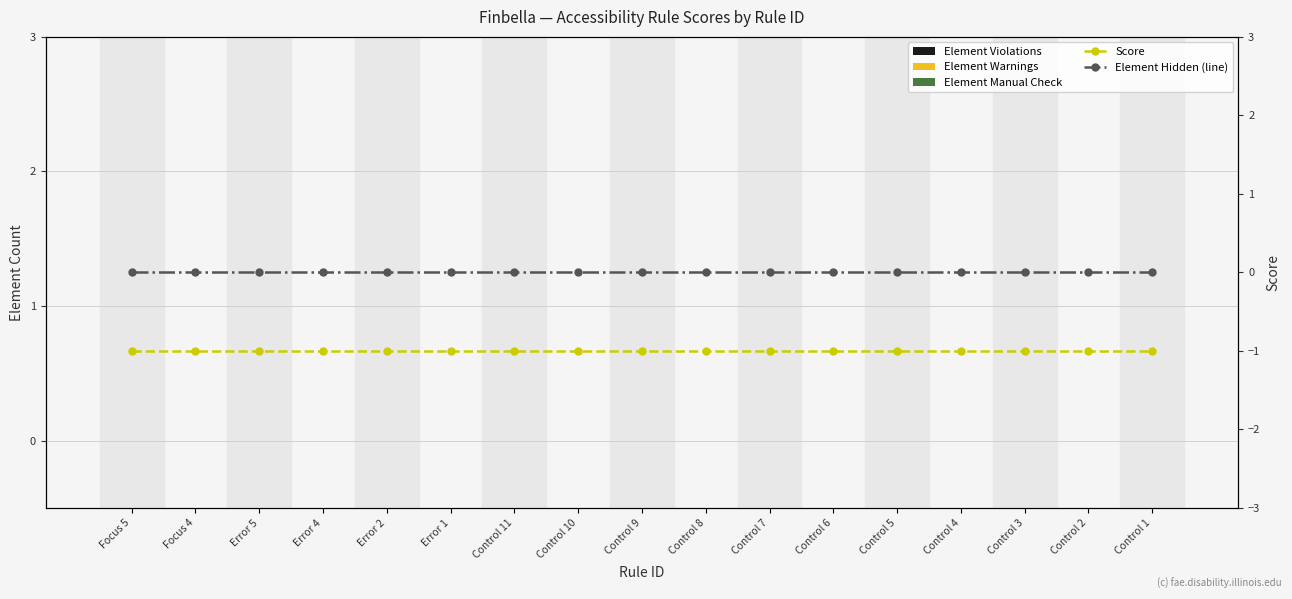

Which series changed the most between Focus 4 and Control 9?

Element Violations